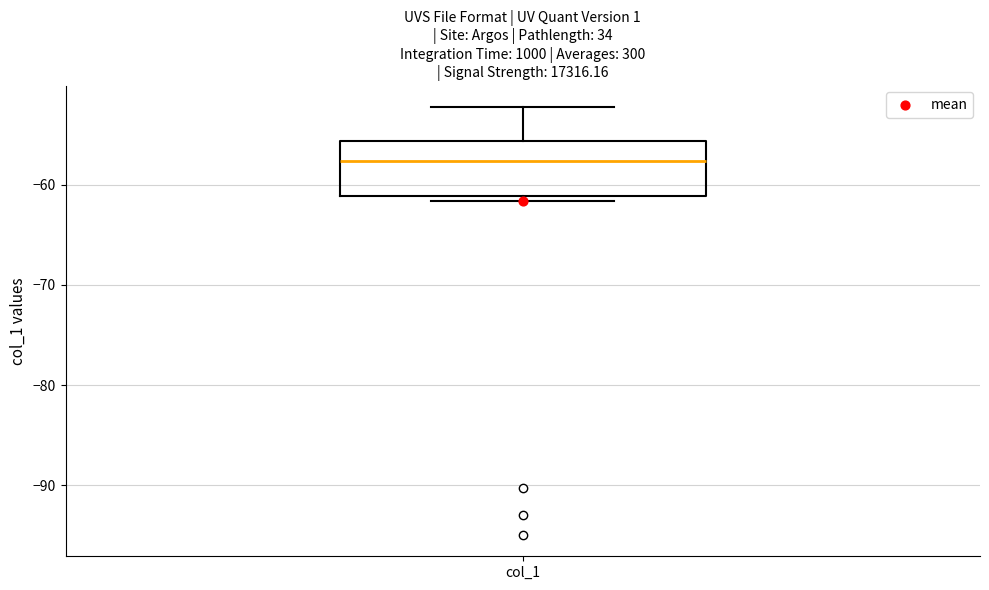

Where does the median line of the box for col_1 sit on the y-axis? The values are not printed on the chart, so give them approximately, as read against the axis.

-58